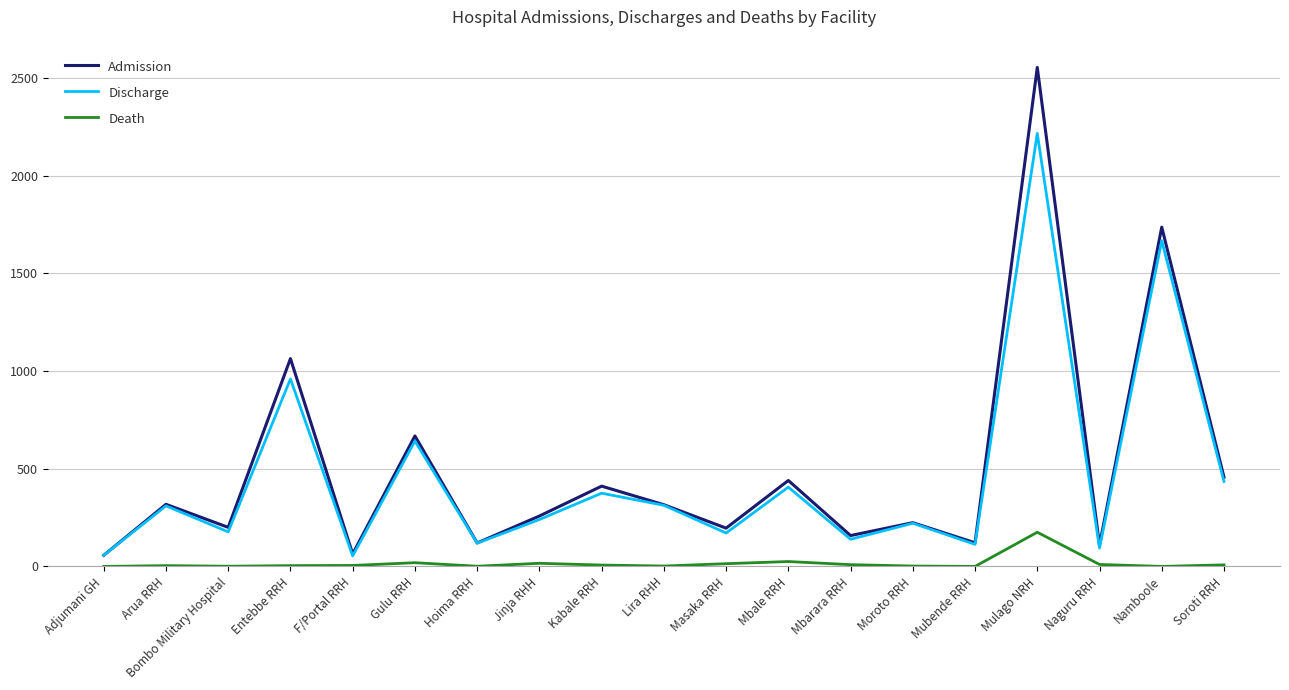

What is the greatest value displayed?

2555